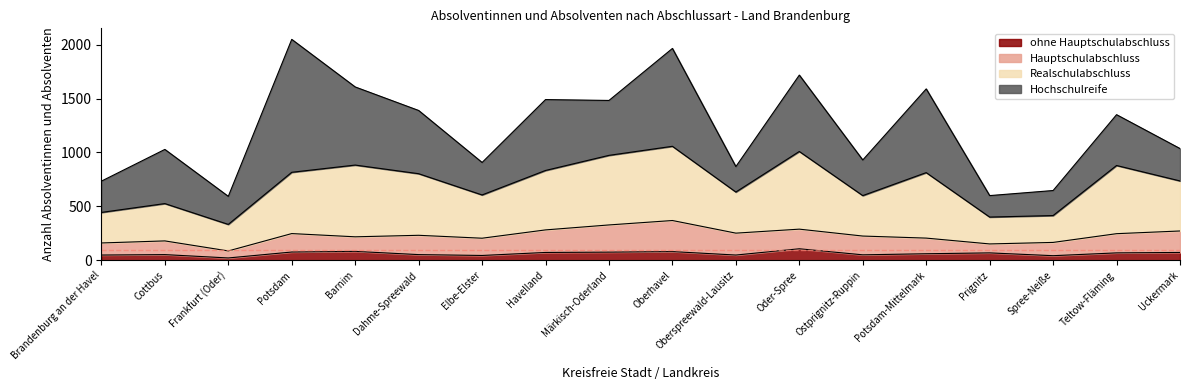

Which category has the lowest value in the Realschulabschluss series?

Frankfurt (Oder)